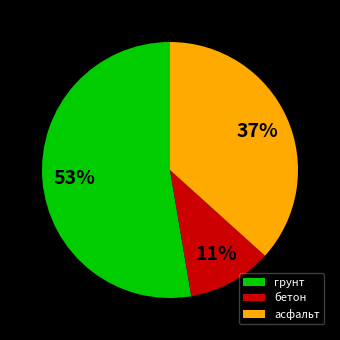

Does грунт account for over 50% of the chart?

Yes